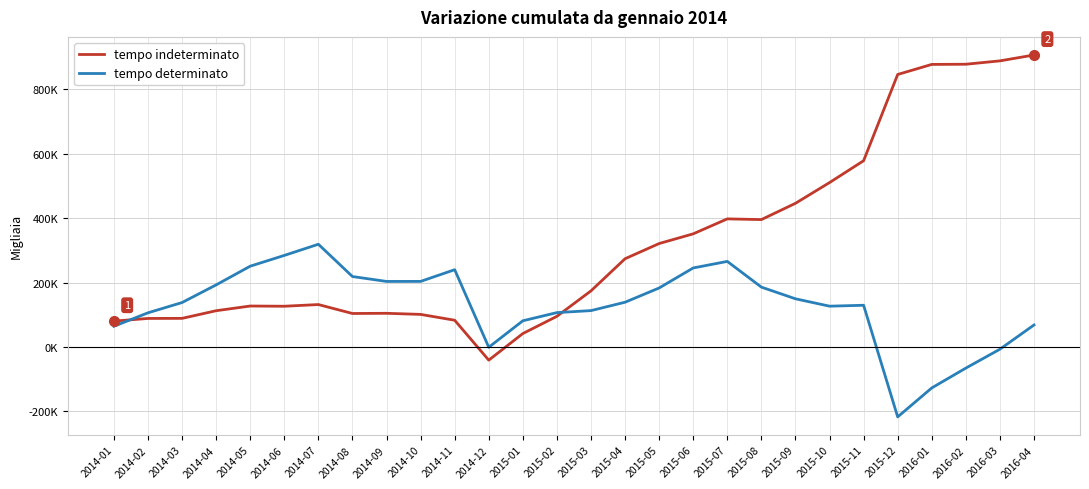

Count the number of categories in the chart.

28